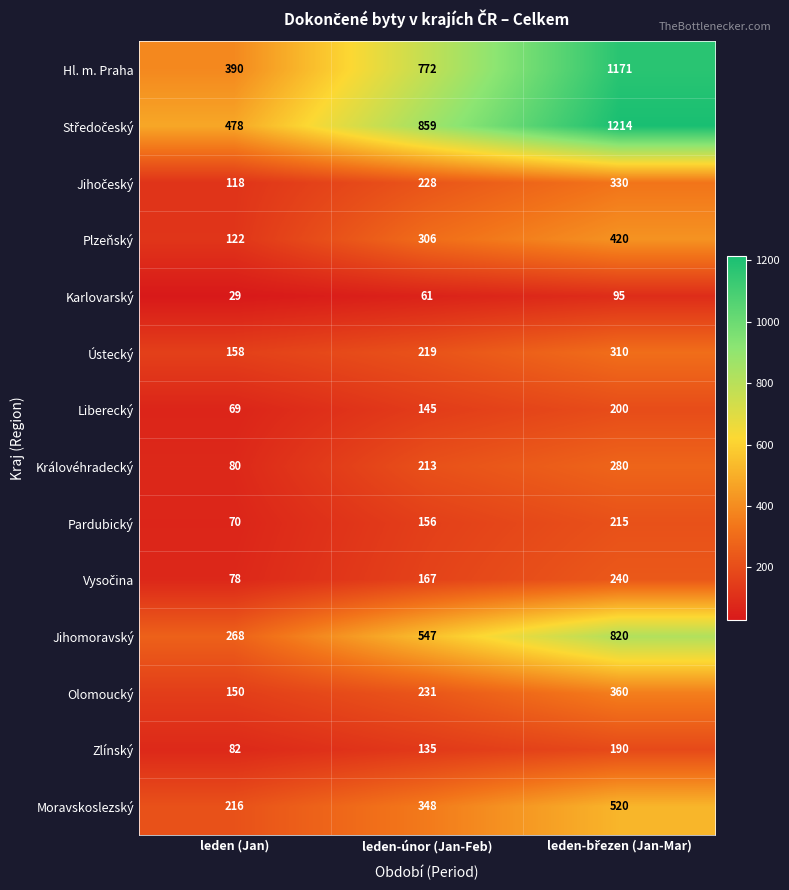

What is the difference between the Pardubický values at leden-únor (Jan-Feb) and leden (Jan)?

86